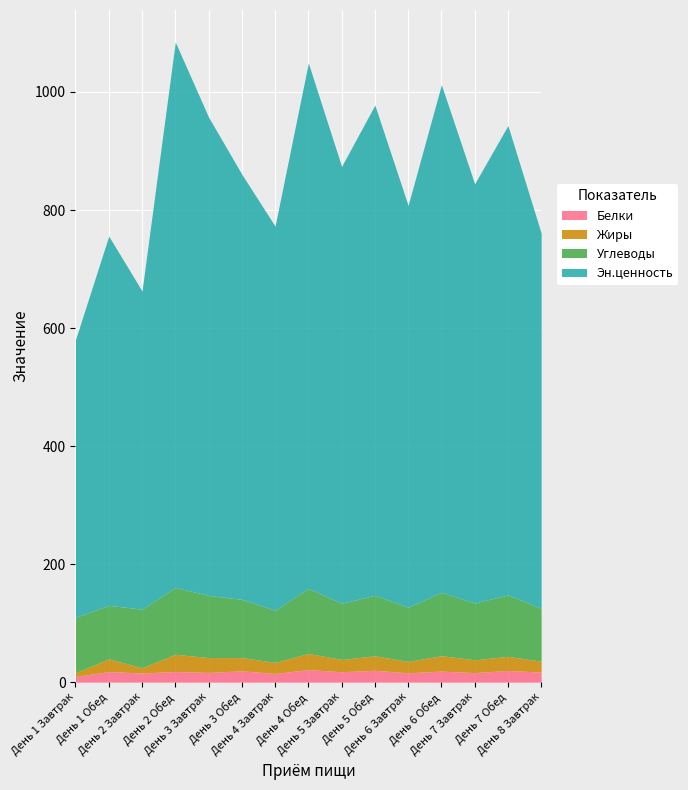

What are all the series names shown in the legend?

Белки, Жиры, Углеводы, Эн.ценность